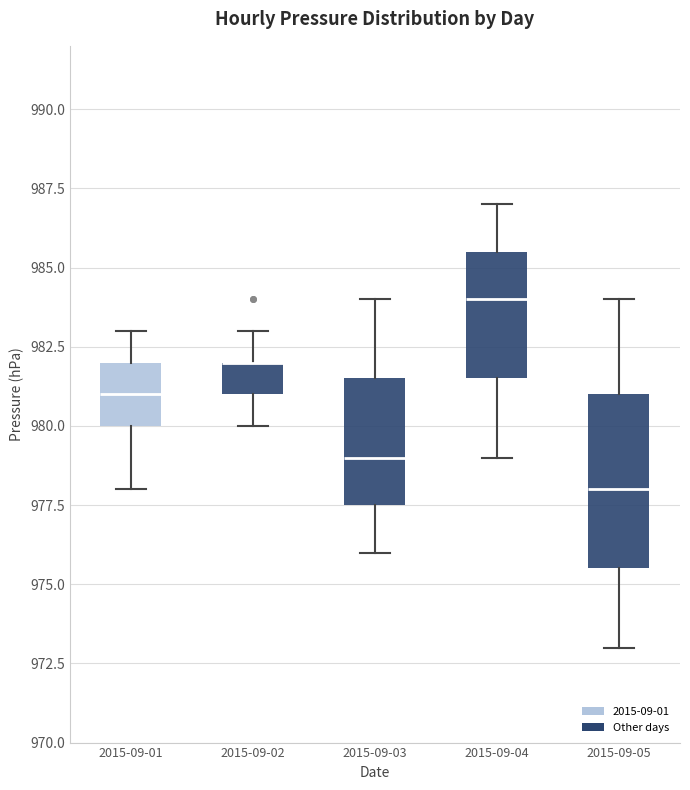

Reading left to right, read every box against the y-axis: the position of its median line, the range the box covers, and the ends of its whiskers. The values are not printed on the chart, so give them approximately, as read against the axis.

2015-09-01: median 981.0, box 980.0 to 982.0, whiskers 978.0 to 983.0
2015-09-02: median 982.0 (drawn on the box's upper edge), box 981.0 to 982.0, whiskers 980.0 to 983.0
2015-09-03: median 979.0, box 977.5 to 981.5, whiskers 976.0 to 984.0
2015-09-04: median 984.0, box 981.5 to 985.5, whiskers 979.0 to 987.0
2015-09-05: median 978.0, box 975.5 to 981.0, whiskers 973.0 to 984.0